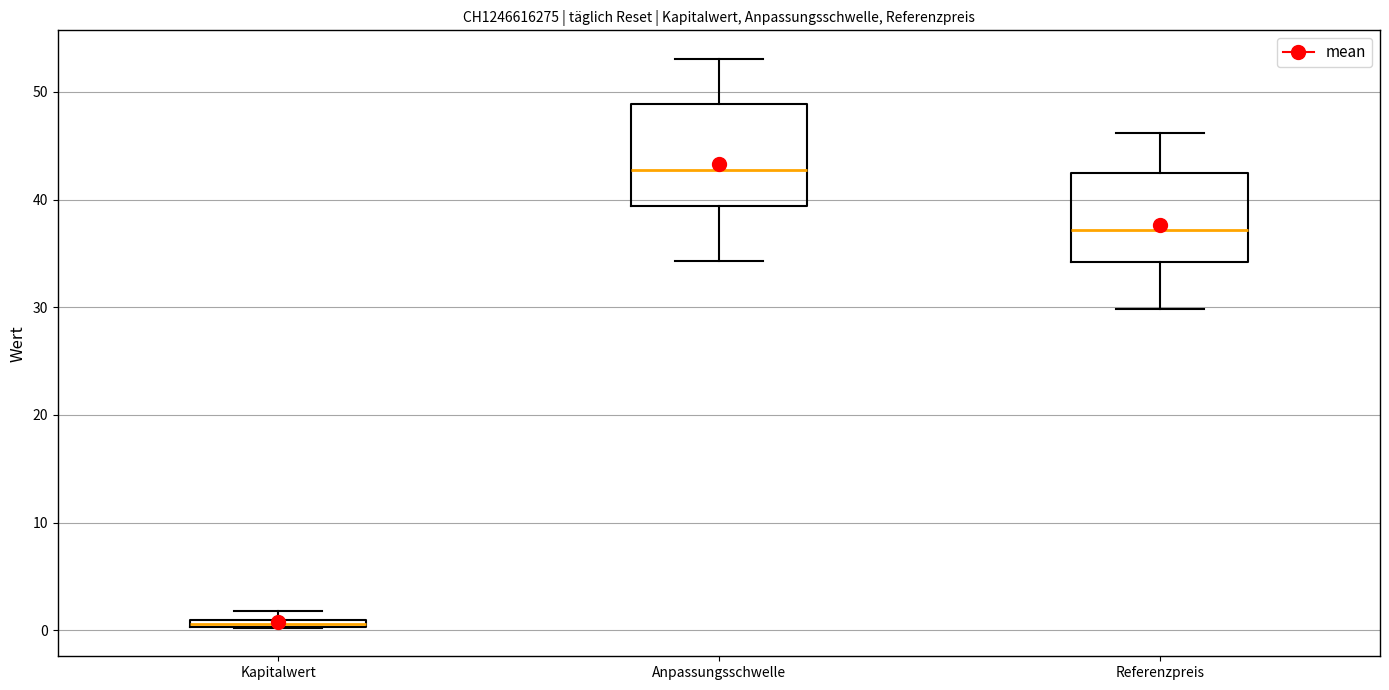

Where is the lower edge of the box for Kapitalwert on the y-axis? The values are not printed on the chart, so give them approximately, as read against the axis.

0